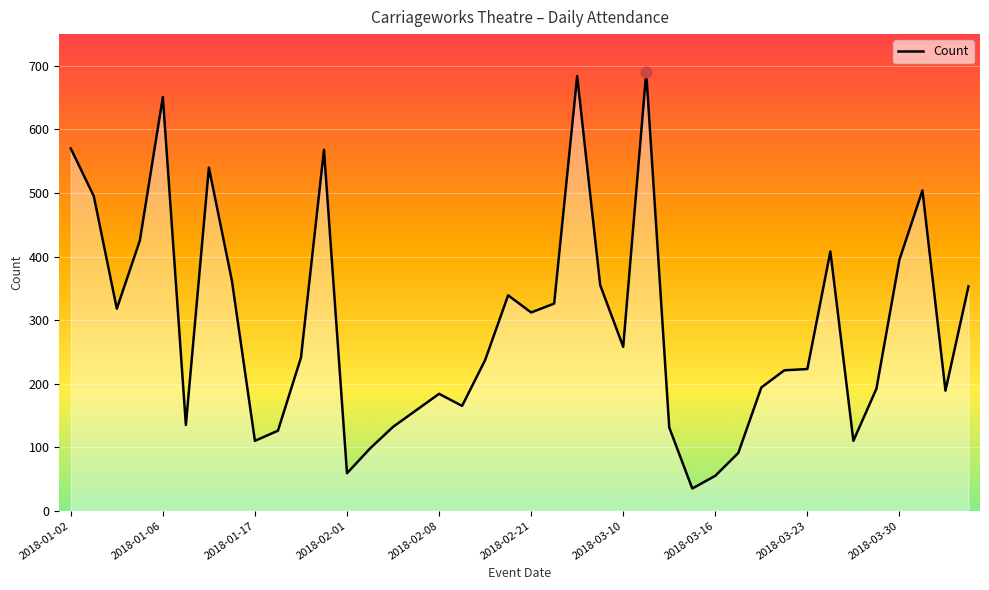

What is the maximum value shown in the chart?

690